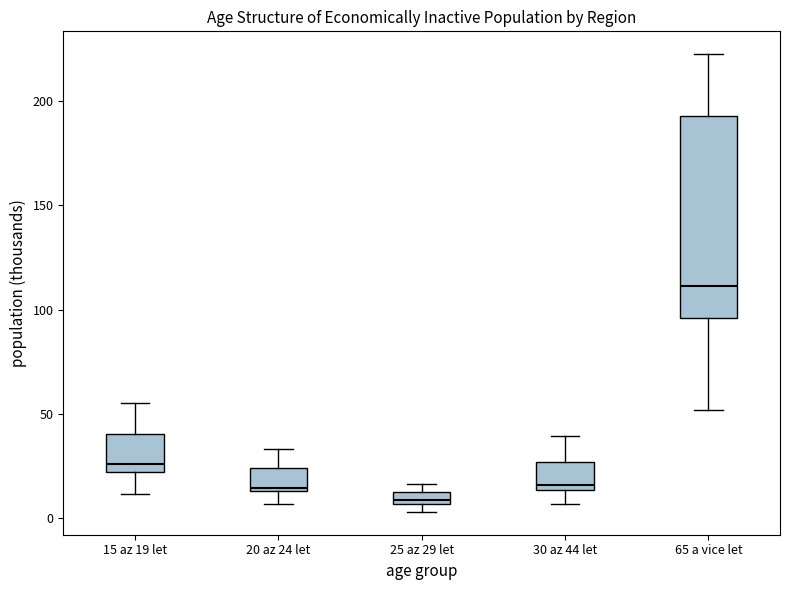

Which box is the tallest, from its lower edge to its upper edge?

65 a vice let